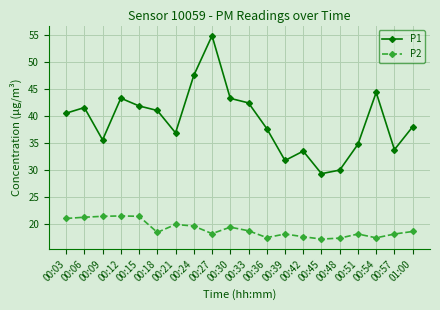

Which series has the largest total across all categories?

P1